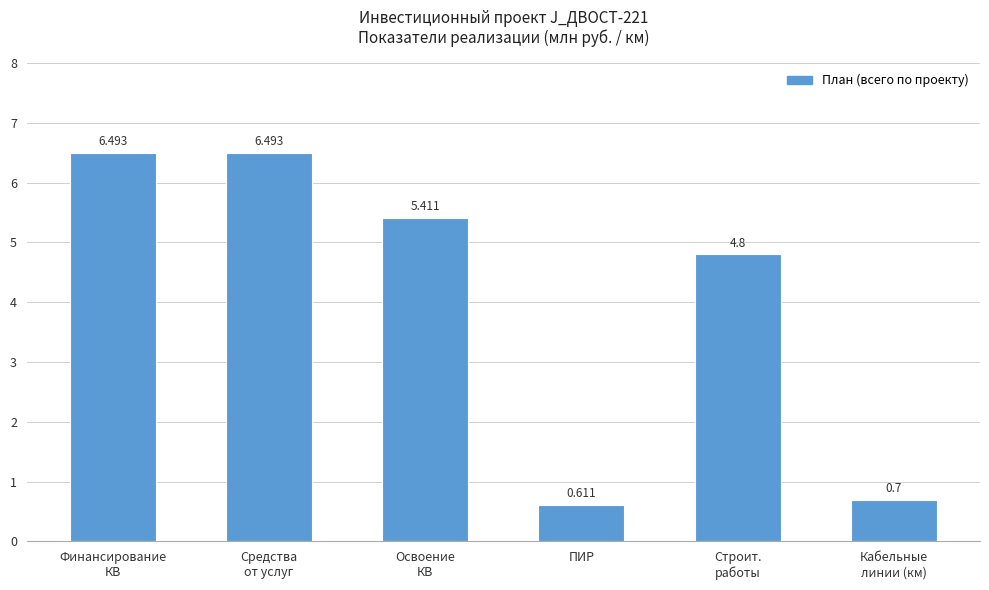

Which label corresponds to the smallest value in the chart?

ПИР